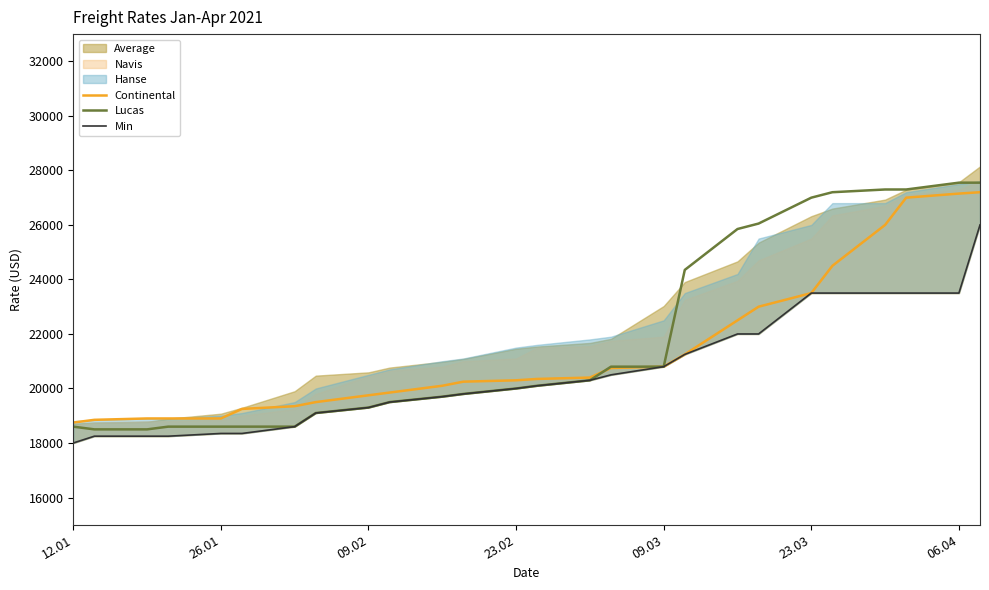

The value of Lucas at 12.01 is 5012. True or false?

False